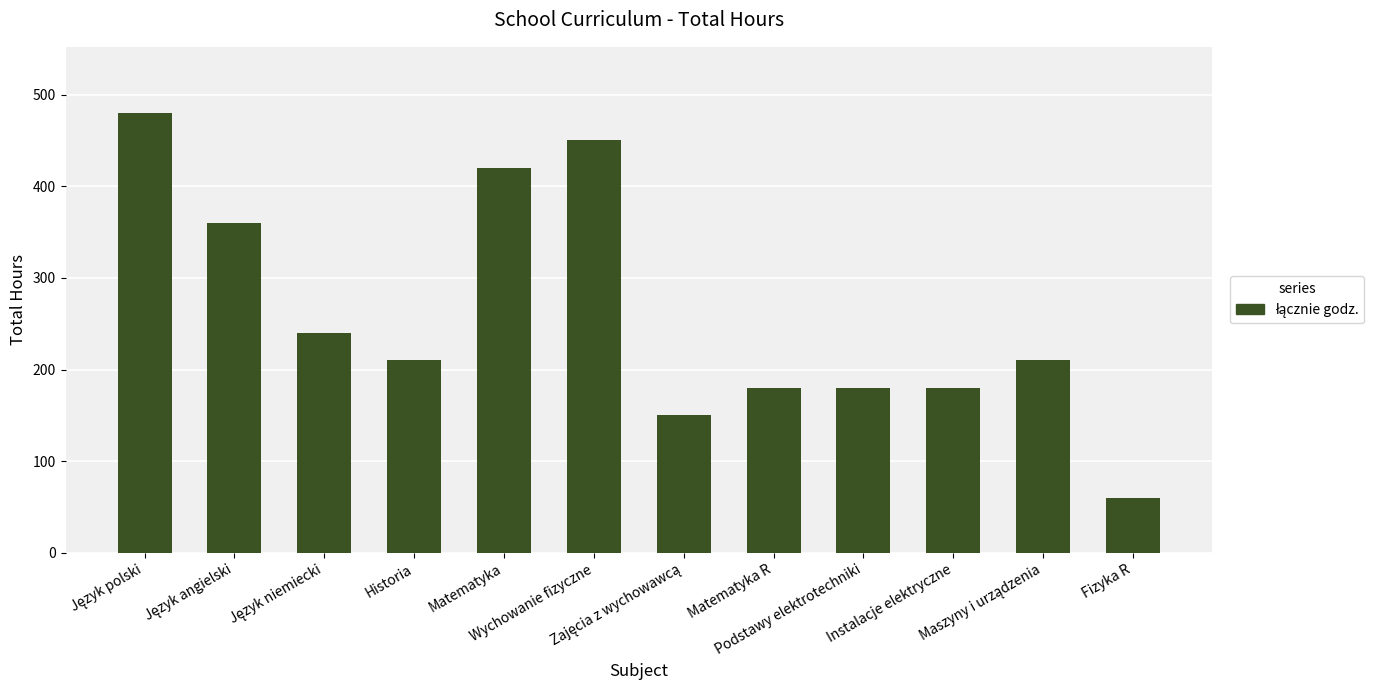

What is the difference between the second highest and minimum values?

390